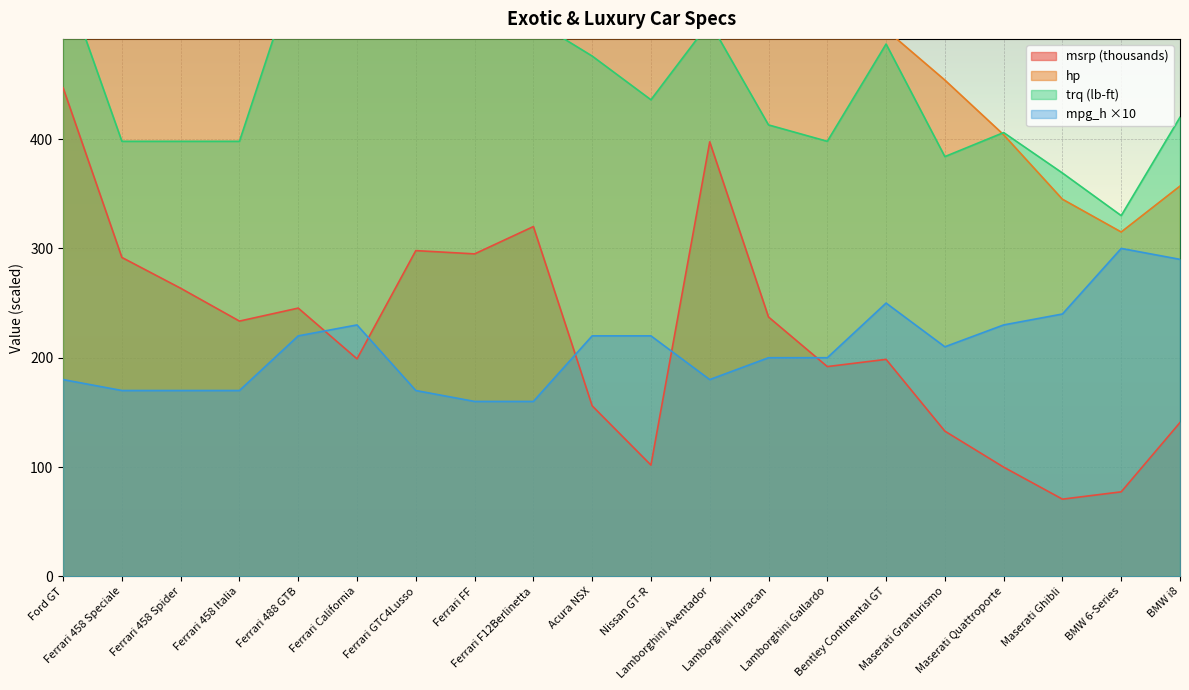

What is the approximate value of hp at Ferrari GTC4Lusso?

680.0